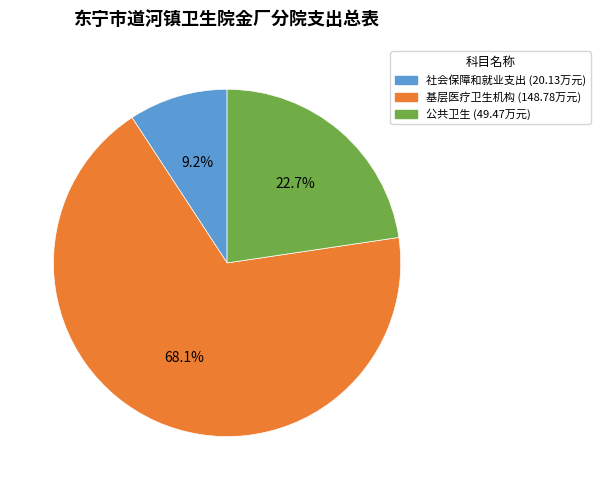

How many segments does this pie chart have?

3